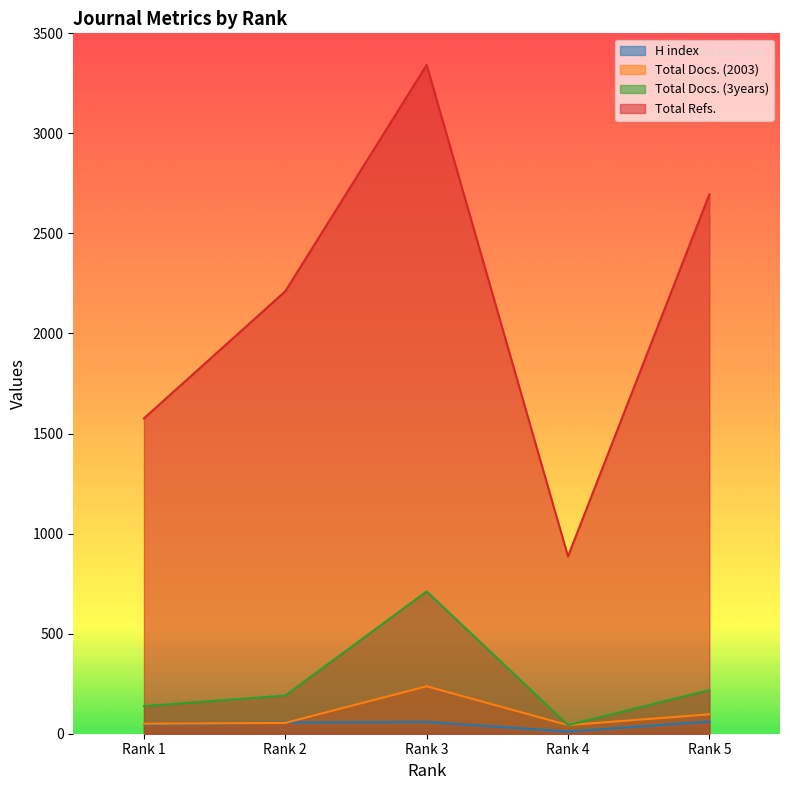

True or false: H index and Total Refs. cross at least once.

False